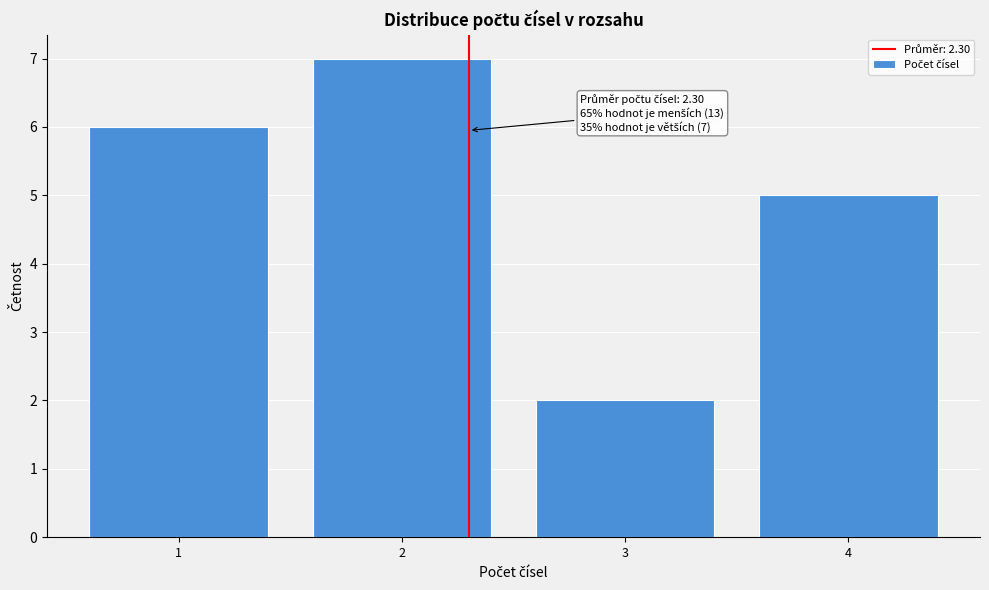

Over which range of the x-axis is the bar tallest?

1.5 to 2.5